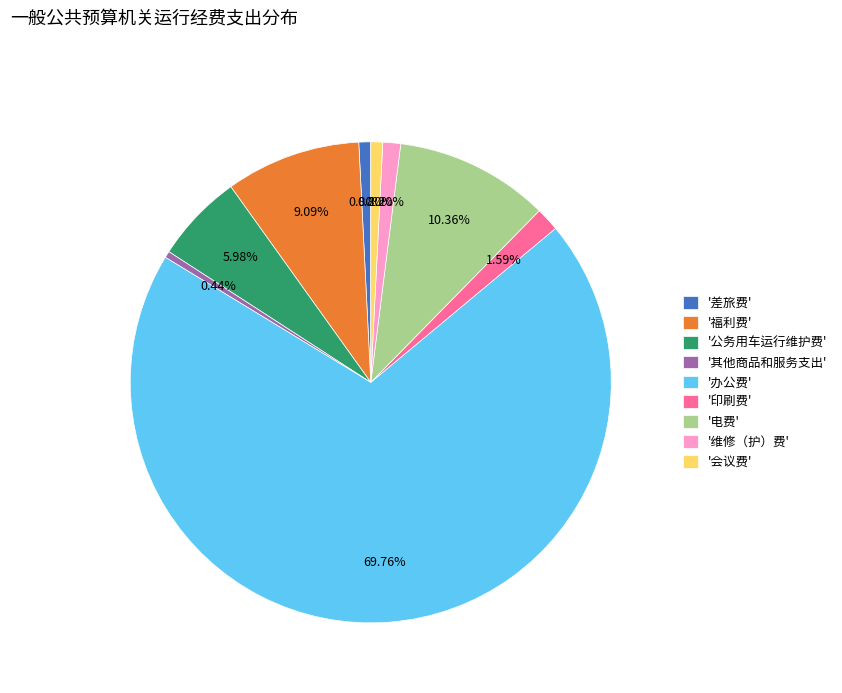

Combined, do '其他商品和服务支出' and '印刷费' account for over 50%?

No